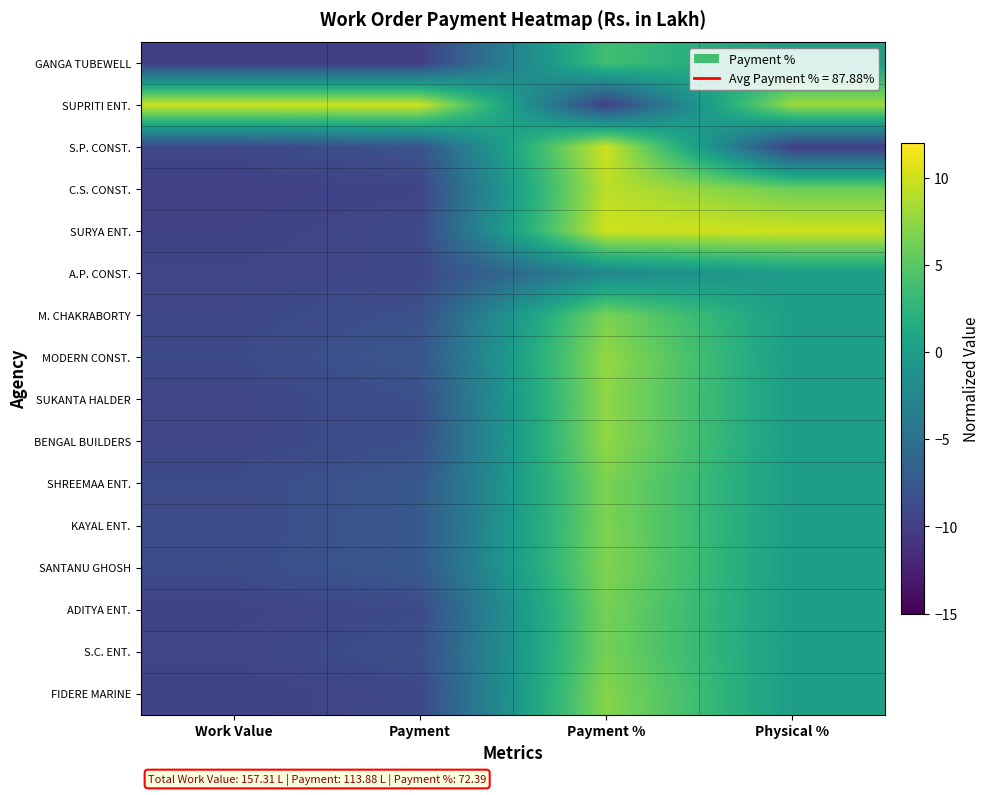

Reading left to right, what are all the values shown in this chart?

GANGA TUBEWELL: Work Value=-10.0	Payment=-10.0	Payment %=3.8	Physical %=0.0
SUPRITI ENT.: Work Value=10.0	Payment=10.0	Payment %=-10.0	Physical %=8.0
S.P. CONST.: Work Value=-9.2	Payment=-8.0	Payment %=10.0	Physical %=-10.0
C.S. CONST.: Work Value=-9.8	Payment=-9.4	Payment %=9.3	Physical %=6.0
SURYA ENT.: Work Value=-9.6	Payment=-9.0	Payment %=10.0	Physical %=10.0
A.P. CONST.: Work Value=-9.3	Payment=-9.2	Payment %=-2.5	Physical %=0.0
M. CHAKRABORTY: Work Value=-9.2	Payment=-8.3	Payment %=6.5	Physical %=0.0
MODERN CONST.: Work Value=-9.0	Payment=-7.7	Payment %=7.6	Physical %=0.0
SUKANTA HALDER: Work Value=-9.3	Payment=-8.5	Payment %=7.4	Physical %=0.0
BENGAL BUILDERS: Work Value=-9.3	Payment=-8.5	Payment %=7.5	Physical %=0.0
SHREEMAA ENT.: Work Value=-8.8	Payment=-7.6	Payment %=6.7	Physical %=0.0
KAYAL ENT.: Work Value=-8.8	Payment=-7.5	Payment %=6.7	Physical %=0.0
SANTANU GHOSH: Work Value=-8.8	Payment=-7.5	Payment %=6.9	Physical %=0.0
ADITYA ENT.: Work Value=-9.5	Payment=-8.9	Payment %=6.4	Physical %=0.0
S.C. ENT.: Work Value=-9.3	Payment=-8.6	Payment %=6.4	Physical %=0.0
FIDERE MARINE: Work Value=-9.6	Payment=-9.1	Payment %=7.1	Physical %=0.0